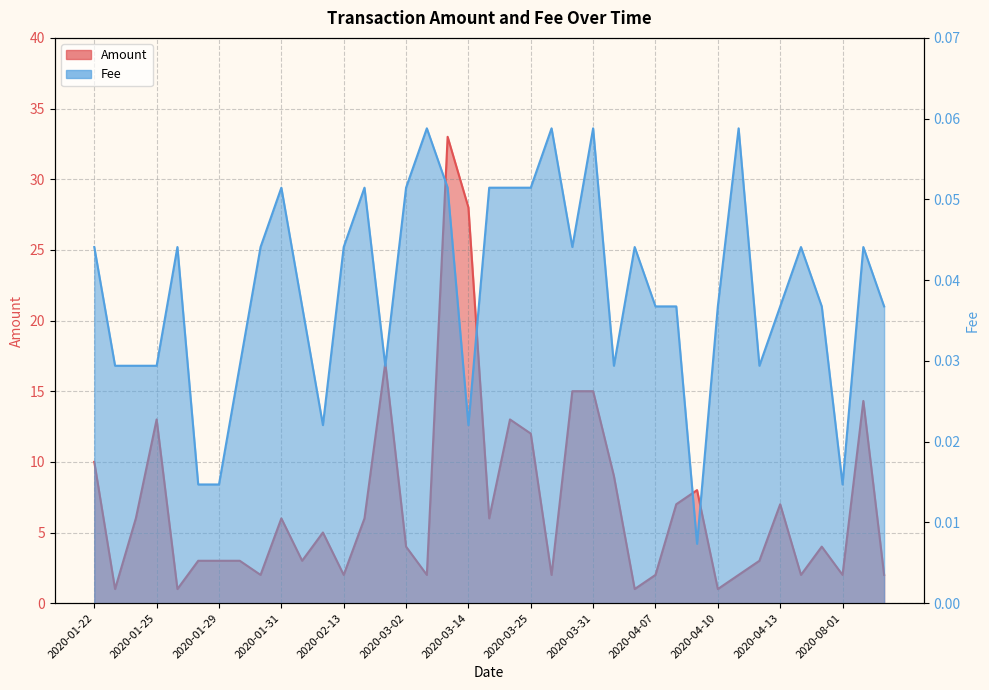

How many categories are shown in the chart?

39